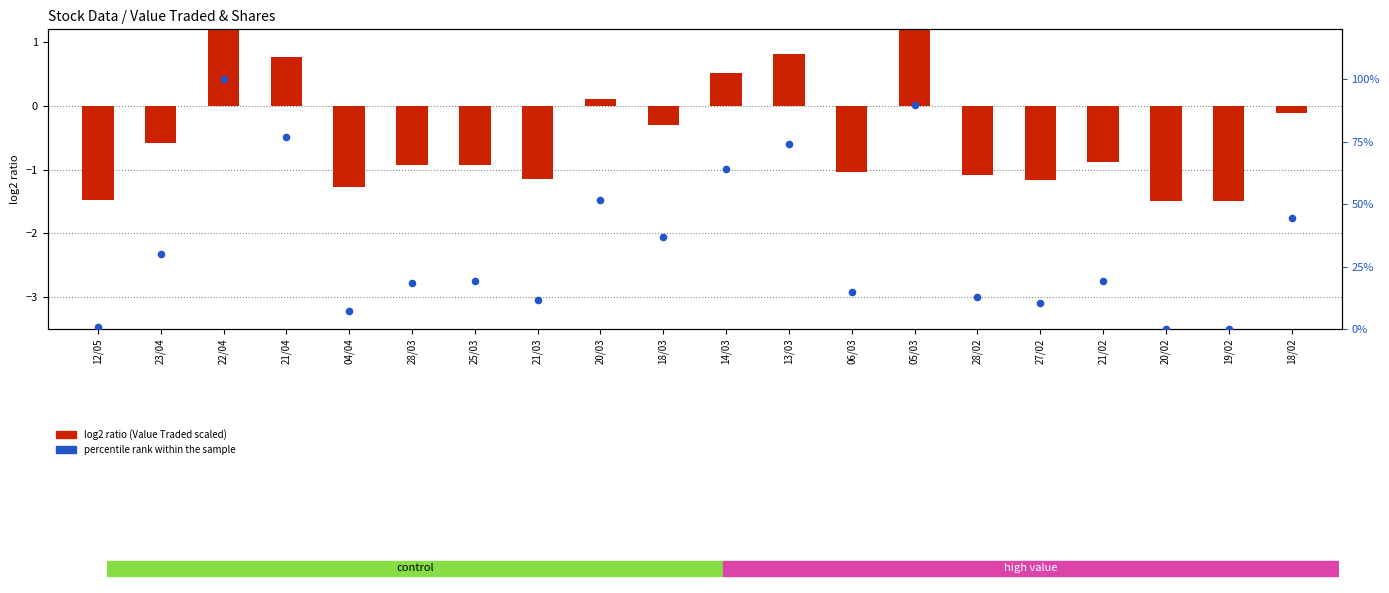

Which series has the largest total across all categories?

percentile rank within the sample